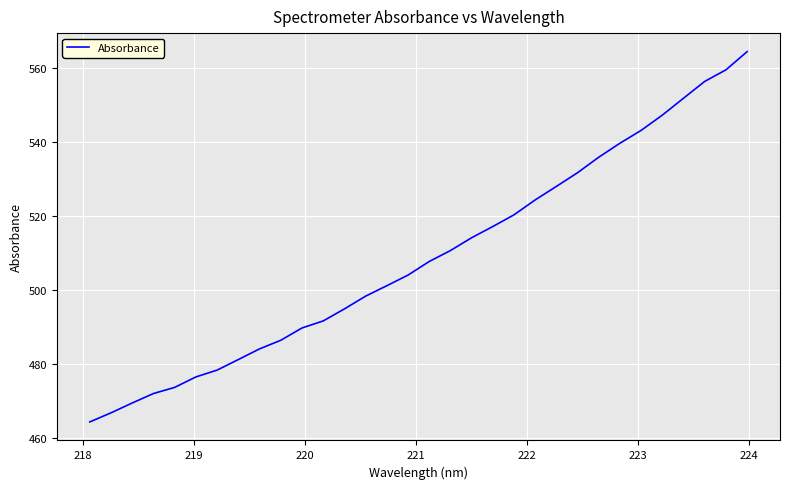

What is the difference between the maximum and minimum values?

100.2